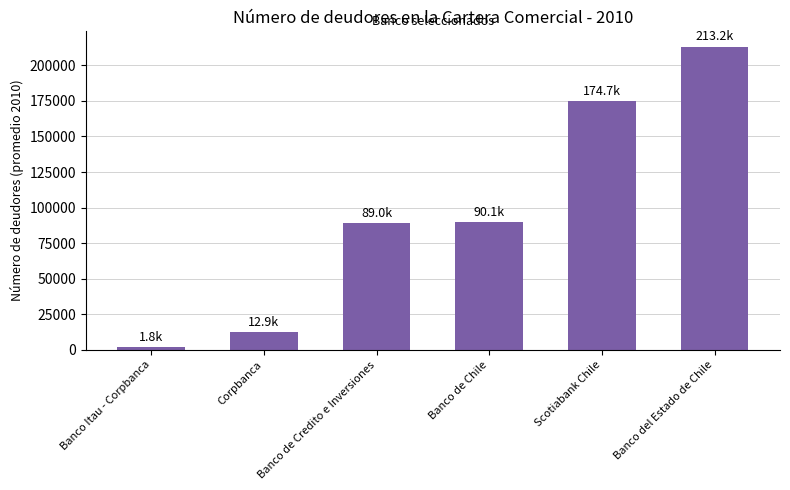

How many data points are less than 90095?

3